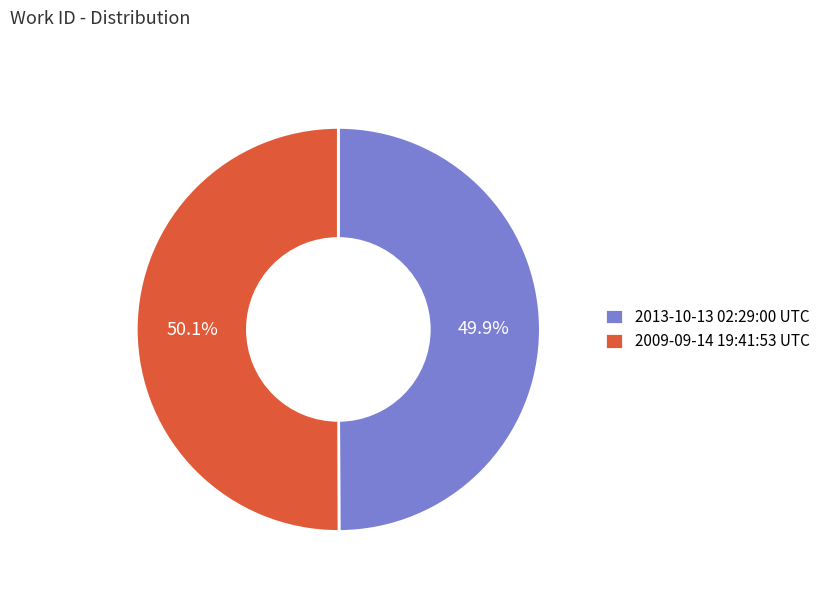

The 2009-09-14 19:41:53 UTC slice represents 42% of the pie. True or false?

False